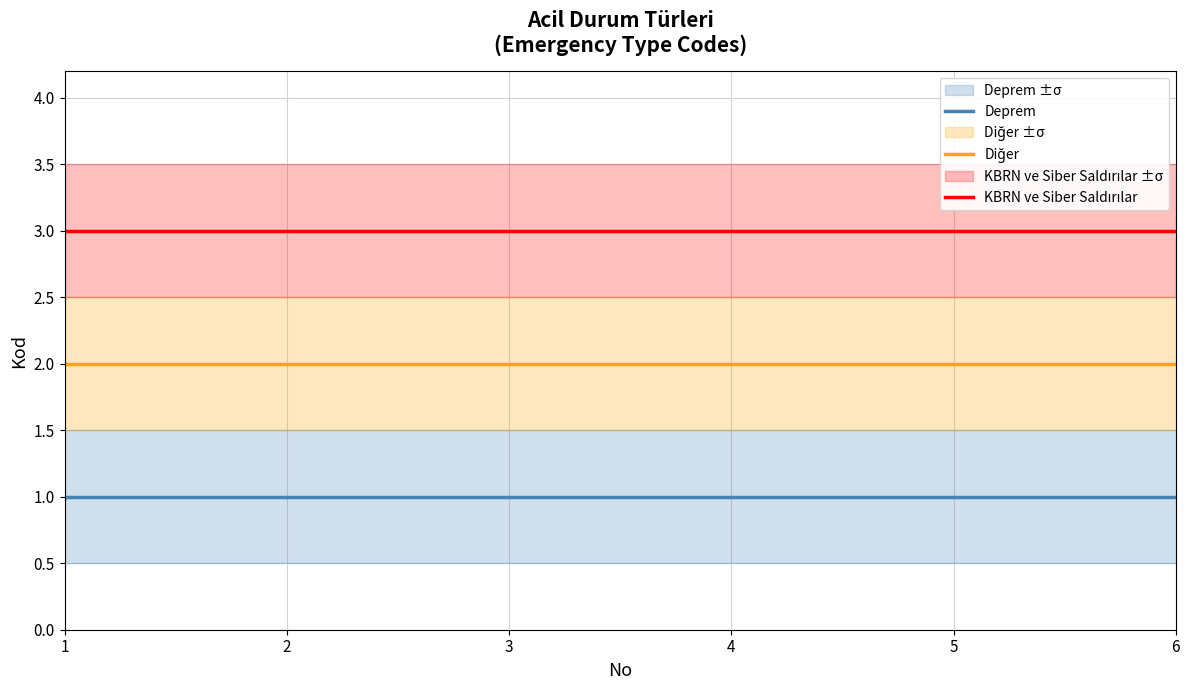

What are all the series names shown in the legend?

Deprem, Diğer, KBRN ve Siber Saldırılar